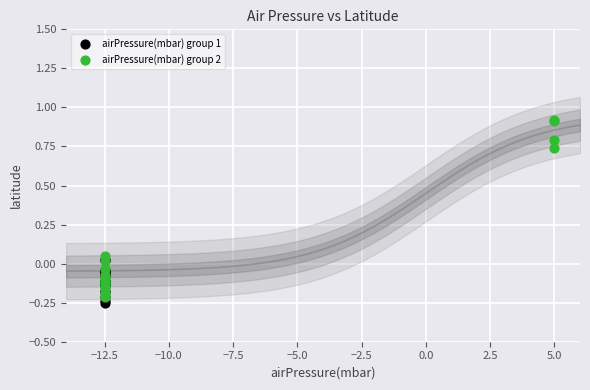

Which series has the widest spread of Y values?

airPressure(mbar) group 2